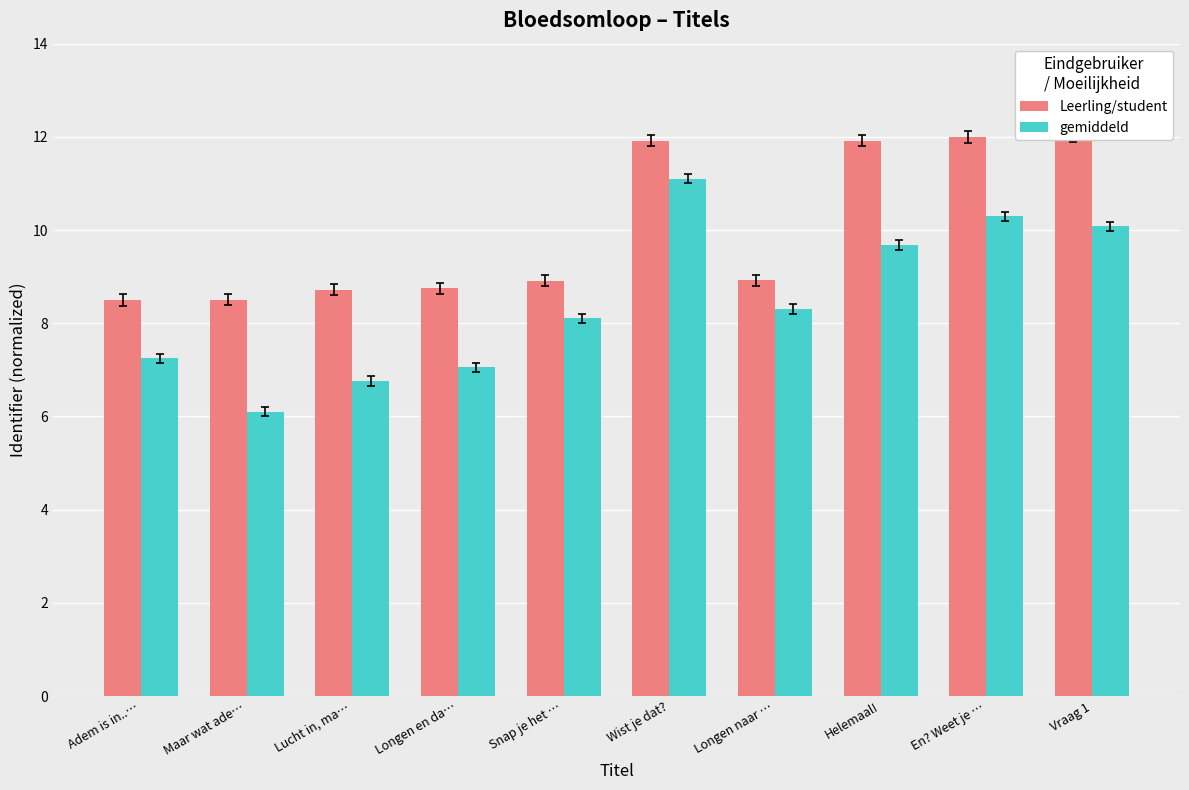

What is the total value across all series at Adem is in..…?

15.8